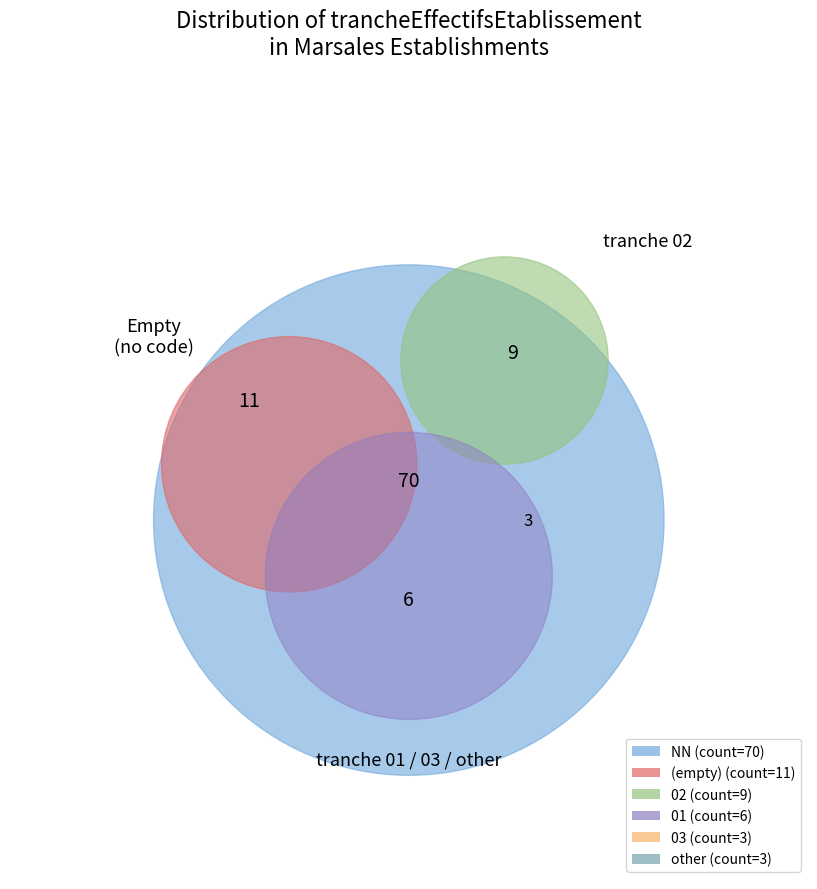

What is the change in value from  to other?

-8